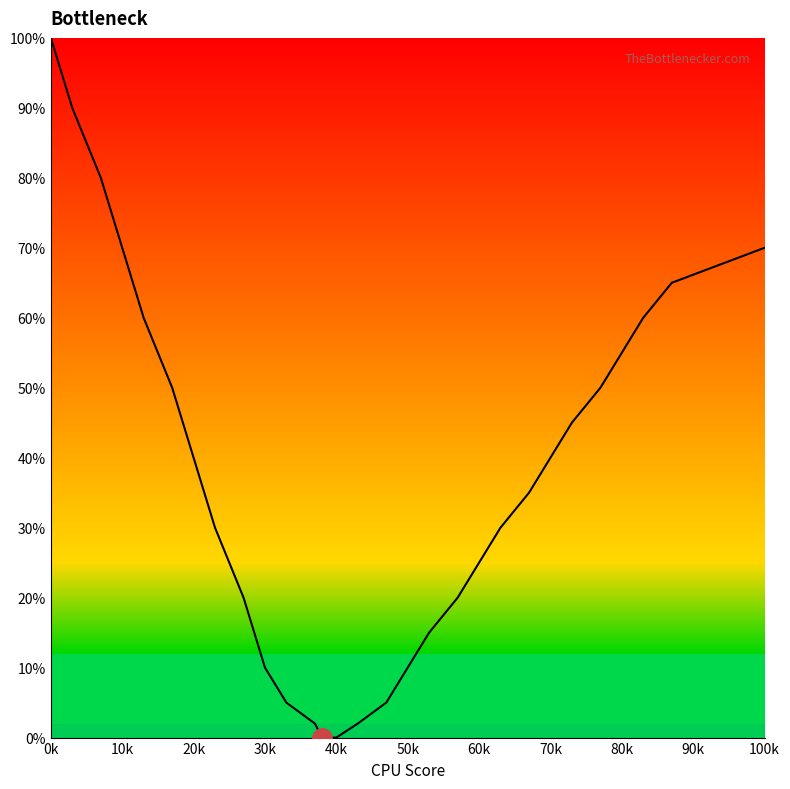

How many lines are shown in the chart?

1